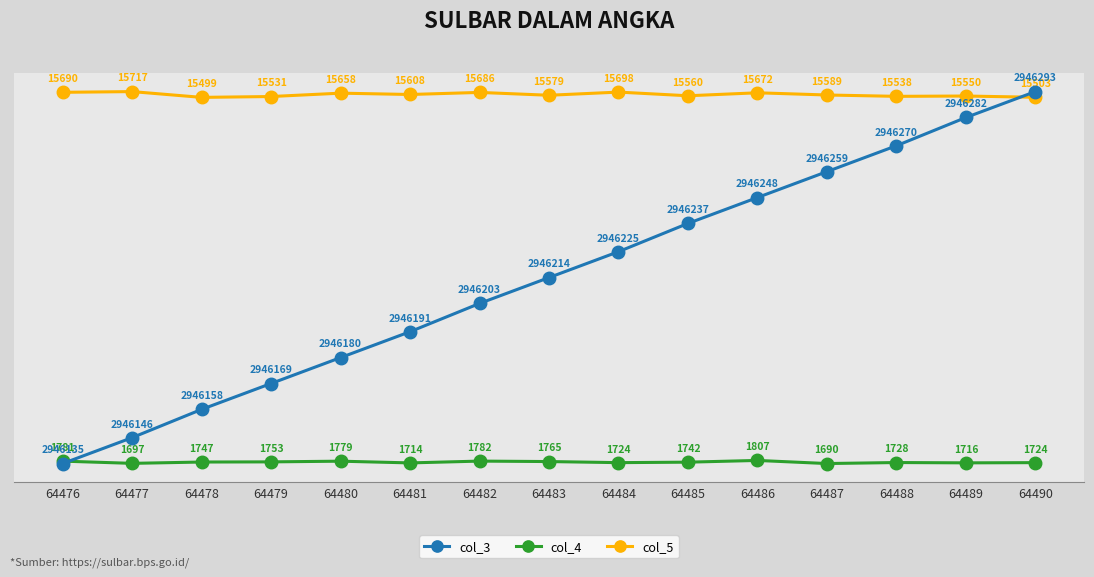

At 64476, list the series in order from largest to smallest.

col_3, col_5, col_4